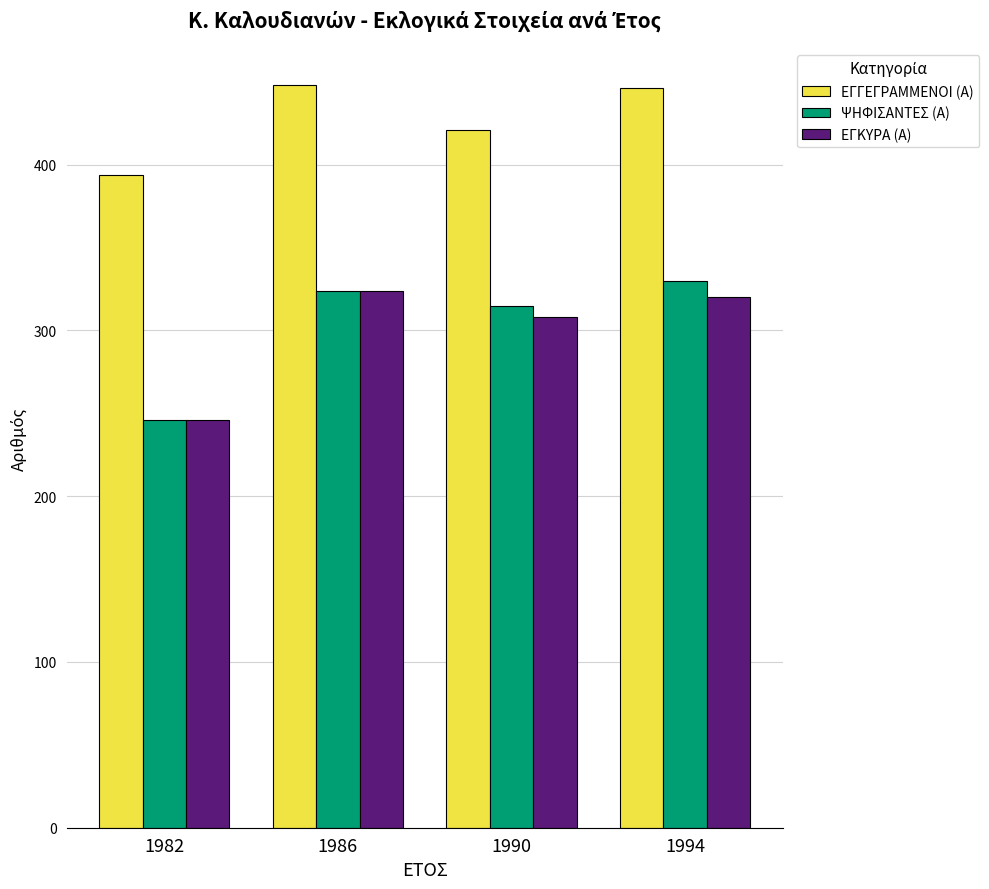

Is the value of ΕΓΓΕΓΡΑΜΜΕΝΟΙ (Α) at 1990 greater than the value of ΕΓΚΥΡΑ (Α) at 1986?

Yes